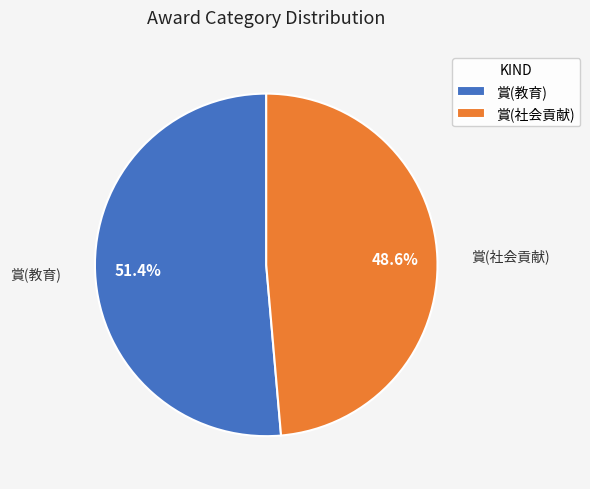

What is the largest slice in the pie chart?

賞(教育)